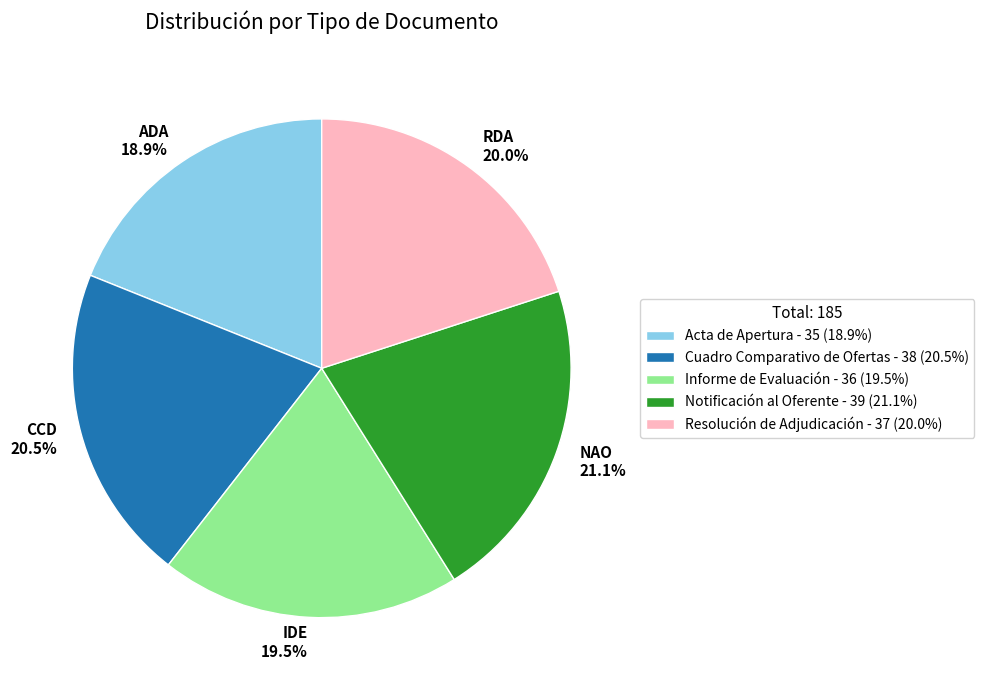

Combined, do NAO 21.1% and CCD 20.5% account for over 50%?

No